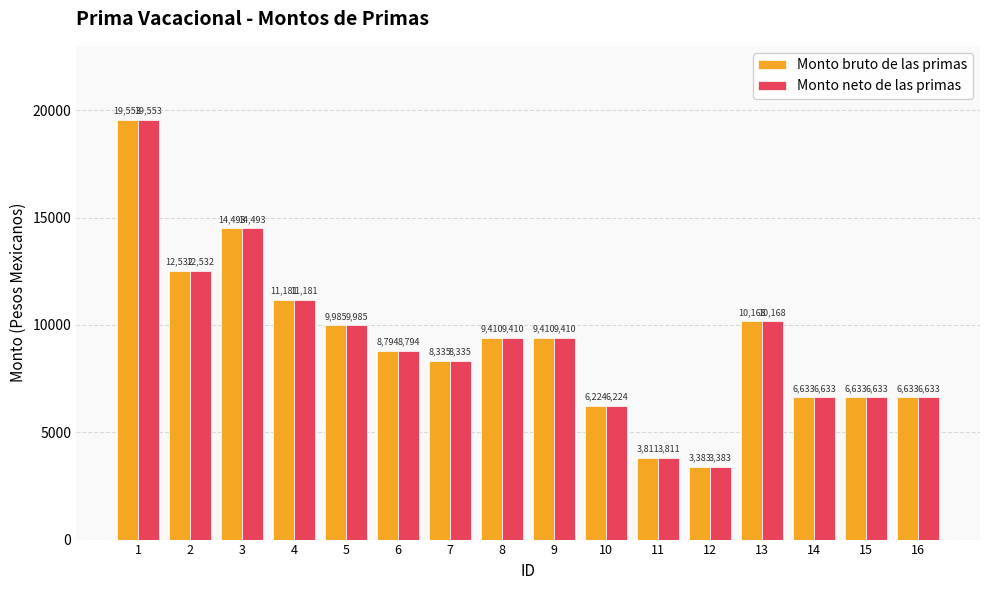

At how many categories does at least one series exceed 11662?

3